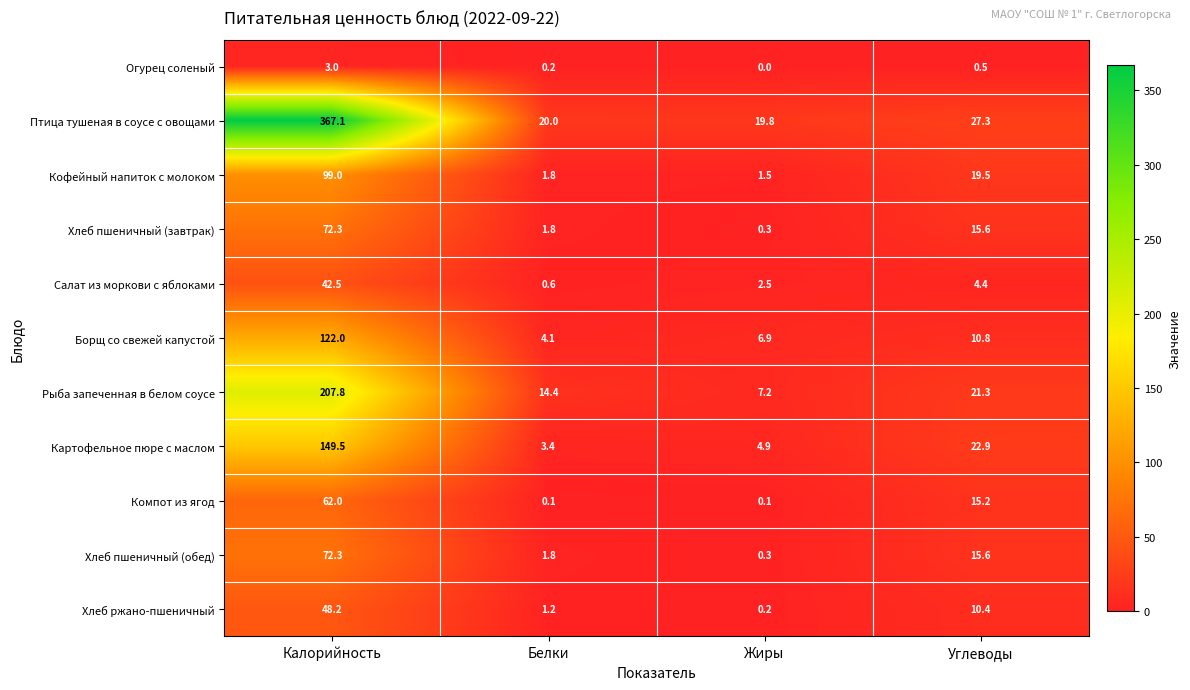

Where does the Компот из ягод series first go above 15?

Калорийность